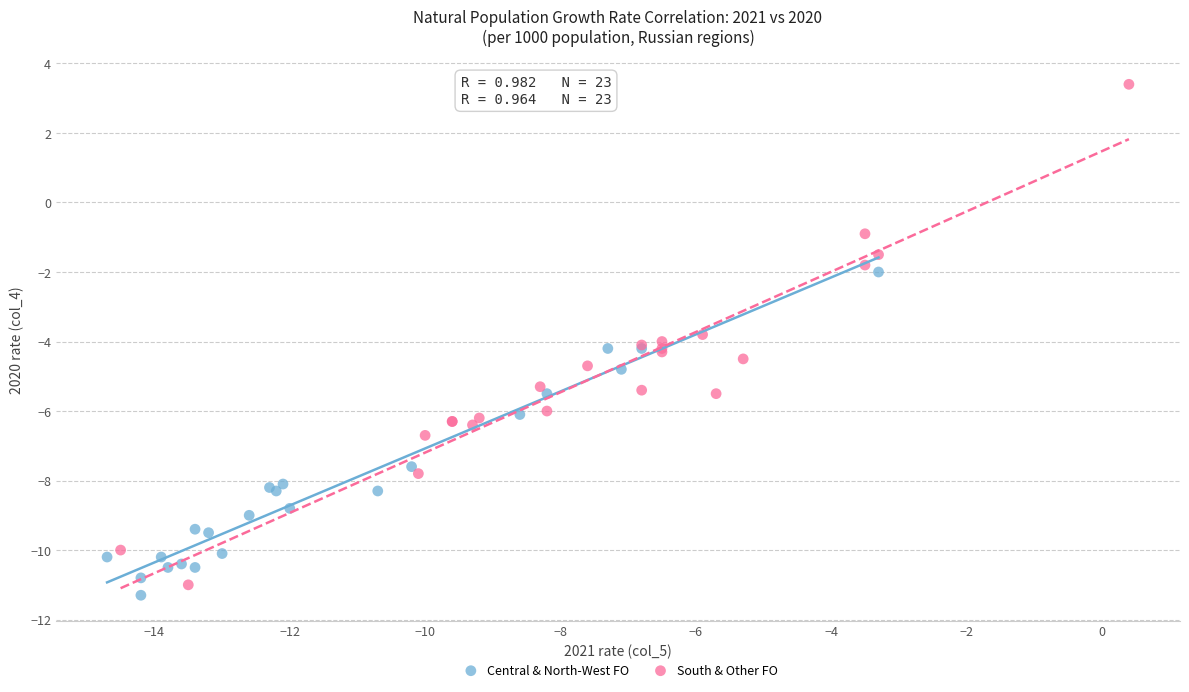

Which series has the largest Y range (max minus min)?

South & Other FO